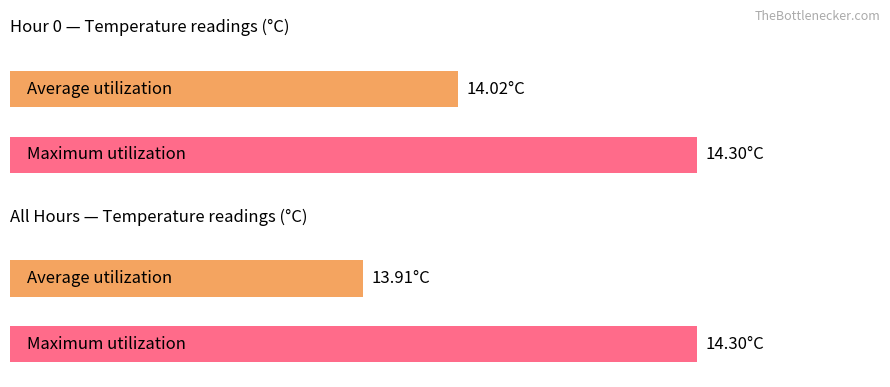

What are all the series names shown in the legend?

Average utilization, Maximum utilization